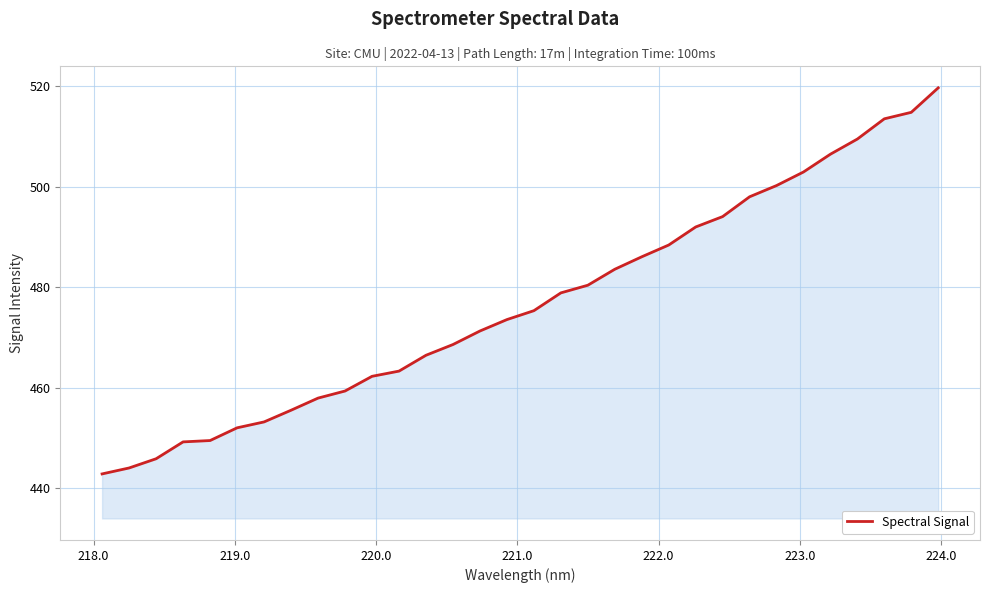

How many distinct data groups are displayed?

1